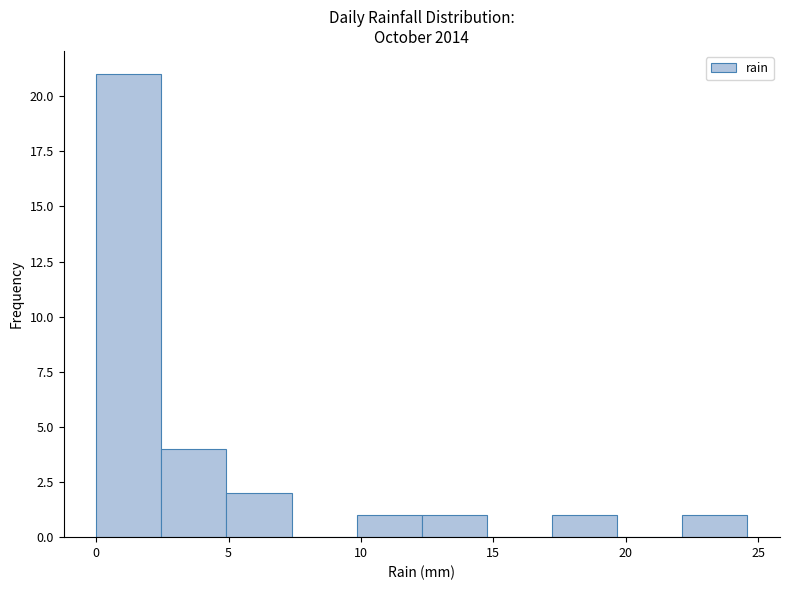

Which range on the x-axis has the tallest bar?

0.0 to 2.5